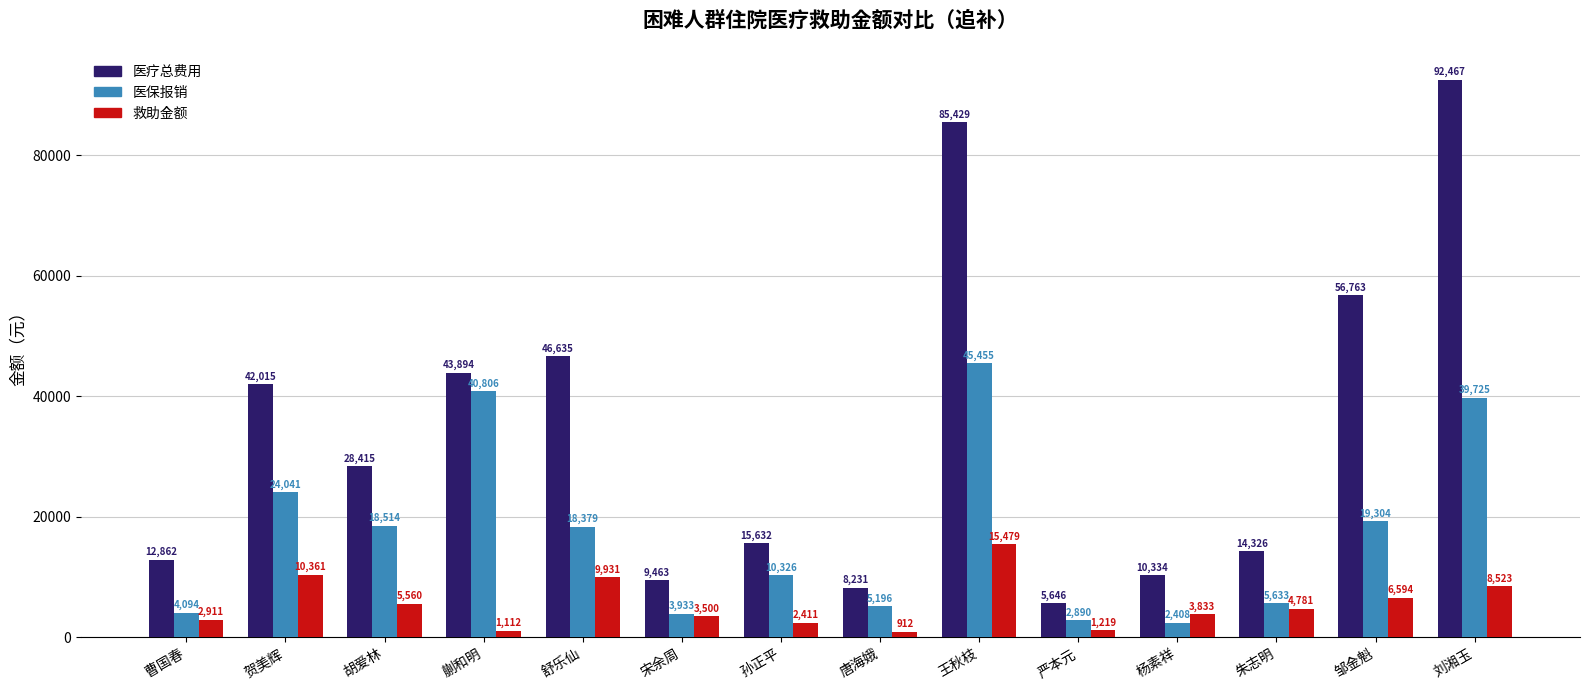

How many data points in 医疗总费用 are less than 28414?

7